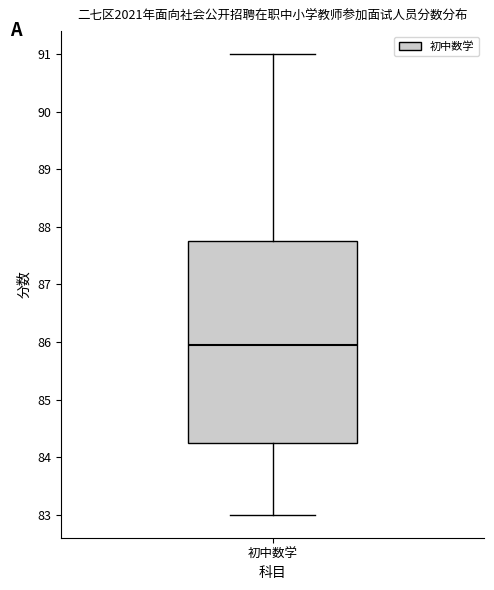

Transcribe this box plot: give where the median line is, the range the box spans, and where the two whiskers end, as read against the y-axis. The values are not printed on the chart, so give them approximately, as read against the axis.

median 86.0, box 84.3 to 87.8, whiskers 83.0 to 91.0